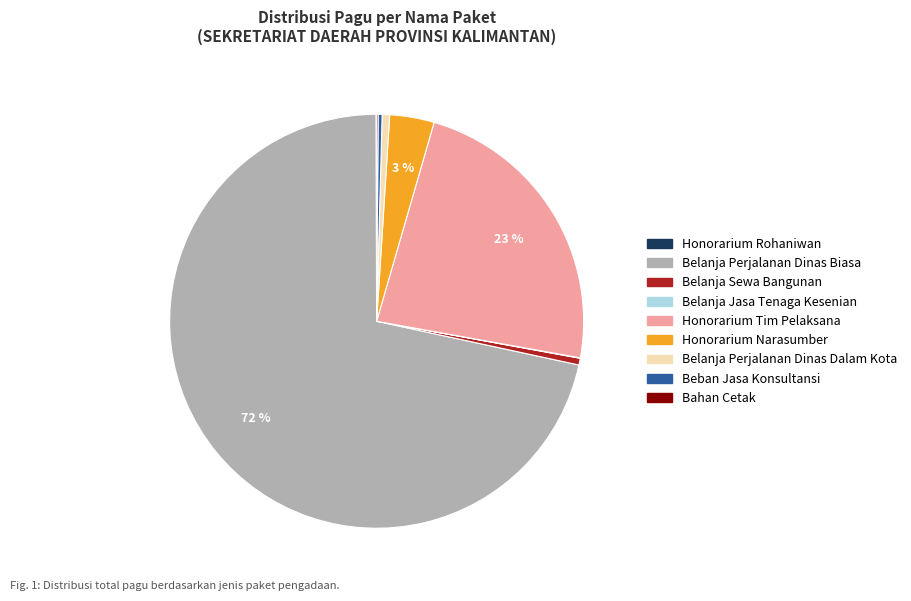

Is there a majority slice in this chart?

Yes